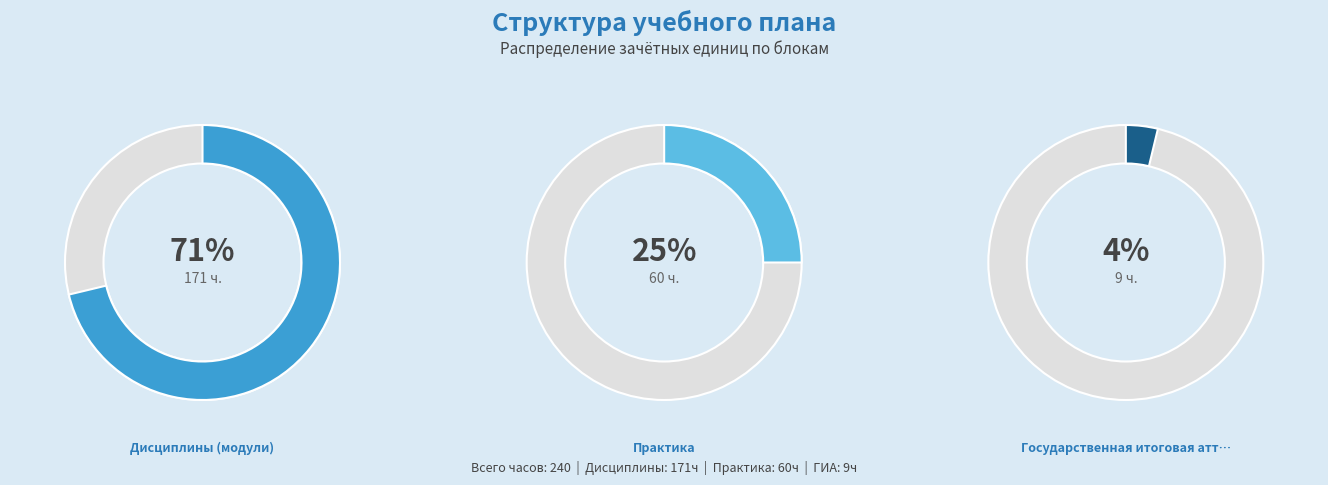

Does Дисциплины (модули) account for over 50% of the chart?

Yes